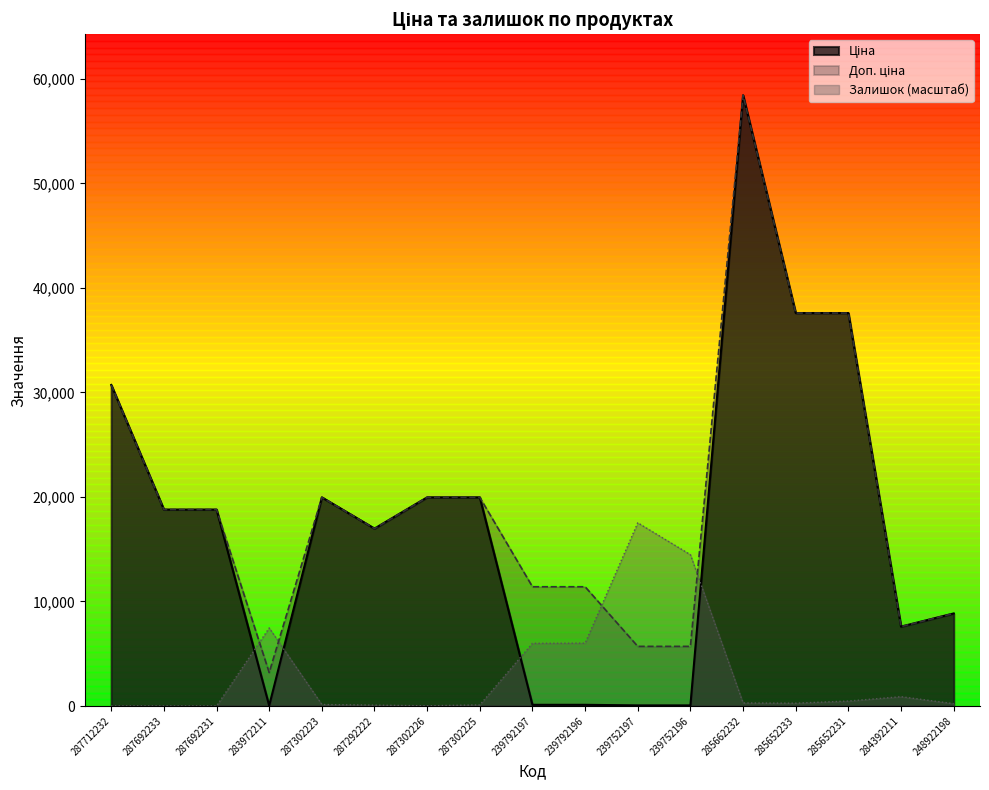

At which label is Ціна closest to 29229?

287712232